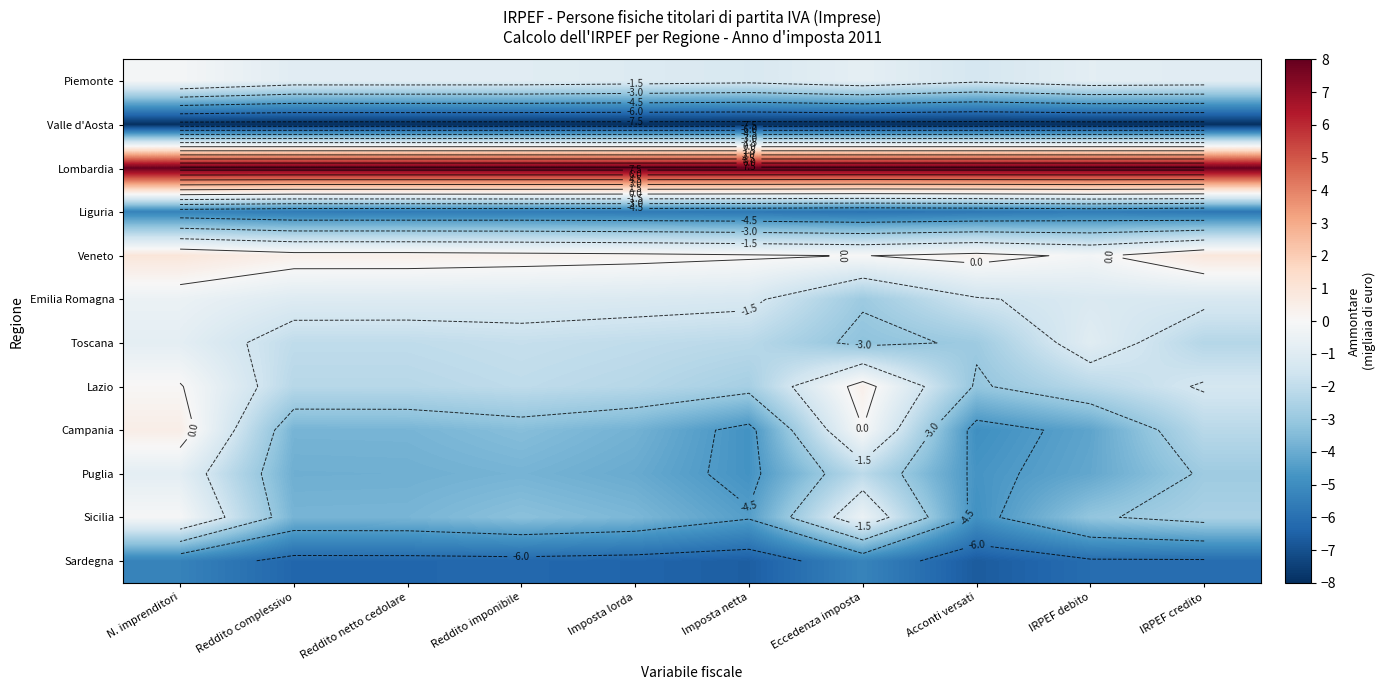

Which series has the largest total across all categories?

Lombardia